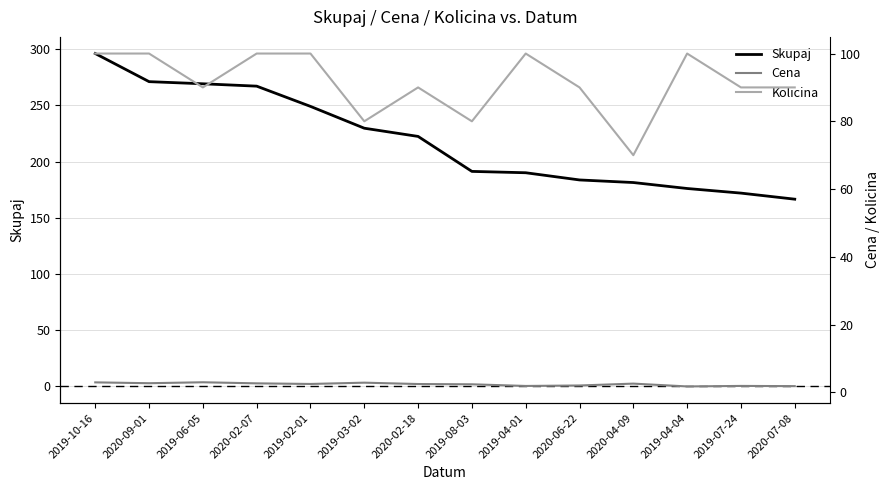

Reading right to left, extract all data points from this chart.

Skupaj: 2020-07-08=166.5	2019-07-24=171.9	2019-04-04=176.0	2020-04-09=181.3	2020-06-22=183.6	2019-04-01=190.0	2019-08-03=191.2	2020-02-18=222.3	2019-03-02=229.6	2019-02-01=249.0	2020-02-07=267.0	2019-06-05=269.1	2020-09-01=271.0	2019-10-16=296.0
Cena: 2020-07-08=1.9	2019-07-24=1.9	2019-04-04=1.8	2020-04-09=2.6	2020-06-22=2.0	2019-04-01=1.9	2019-08-03=2.4	2020-02-18=2.5	2019-03-02=2.9	2019-02-01=2.5	2020-02-07=2.7	2019-06-05=3.0	2020-09-01=2.7	2019-10-16=3.0
Kolicina: 2020-07-08=90.0	2019-07-24=90.0	2019-04-04=100.0	2020-04-09=70.0	2020-06-22=90.0	2019-04-01=100.0	2019-08-03=80.0	2020-02-18=90.0	2019-03-02=80.0	2019-02-01=100.0	2020-02-07=100.0	2019-06-05=90.0	2020-09-01=100.0	2019-10-16=100.0